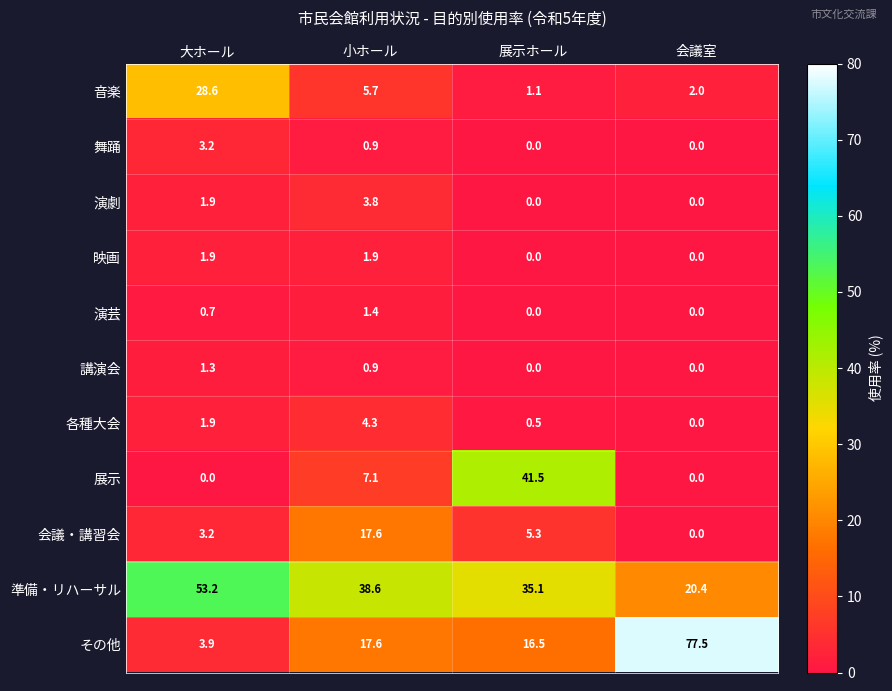

Rank the series by their maximum value, from highest to lowest.

その他, 準備・リハーサル, 展示, 音楽, 会議・講習会, 各種大会, 演劇, 舞踊, 映画, 演芸, 講演会